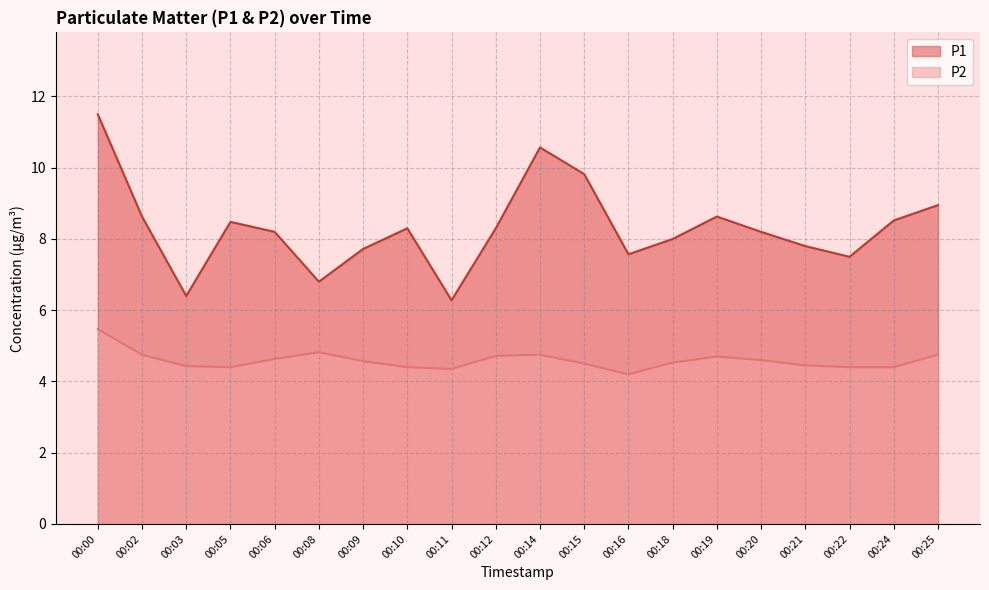

Where is the first local minimum for P2?

00:05